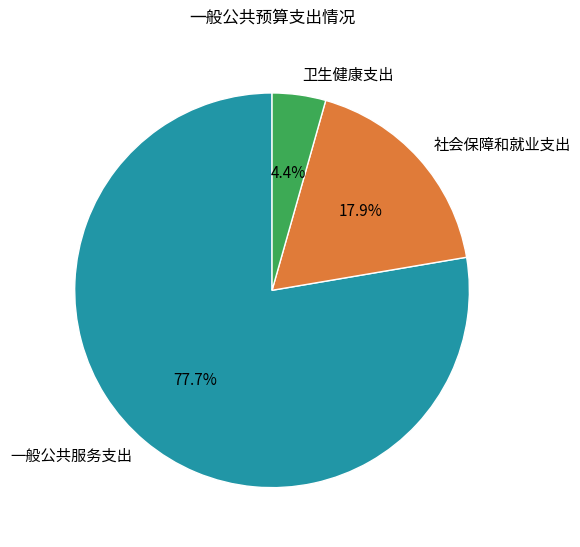

Which has a higher value, 一般公共服务支出 or 社会保障和就业支出?

一般公共服务支出